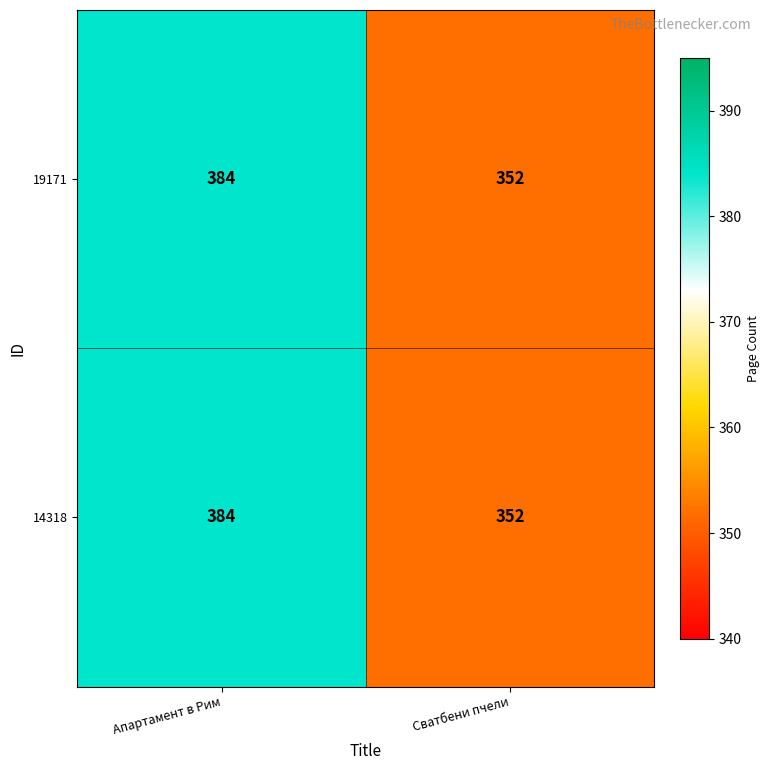

List the labels in order of 19171 value, smallest first.

Сватбени пчели, Апартамент в Рим